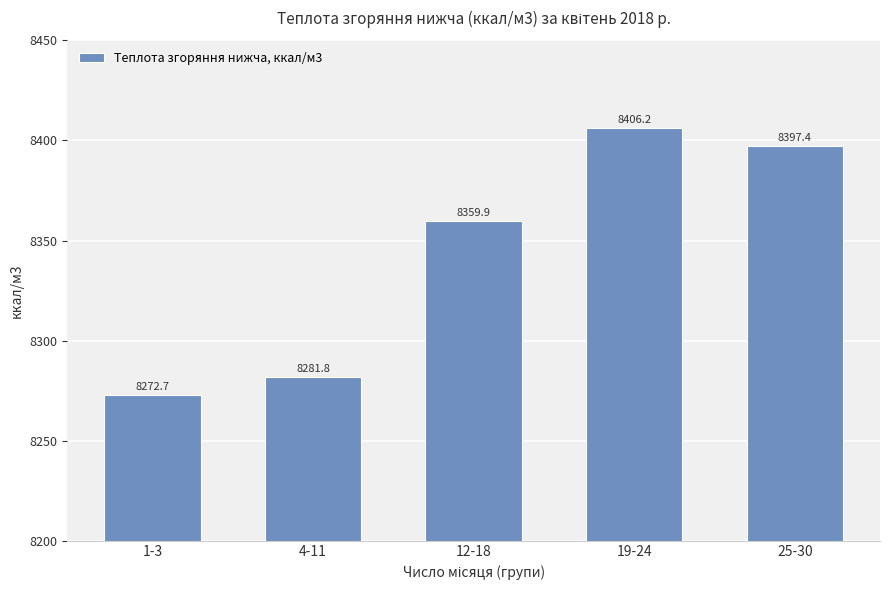

How many data points does each series have?

5